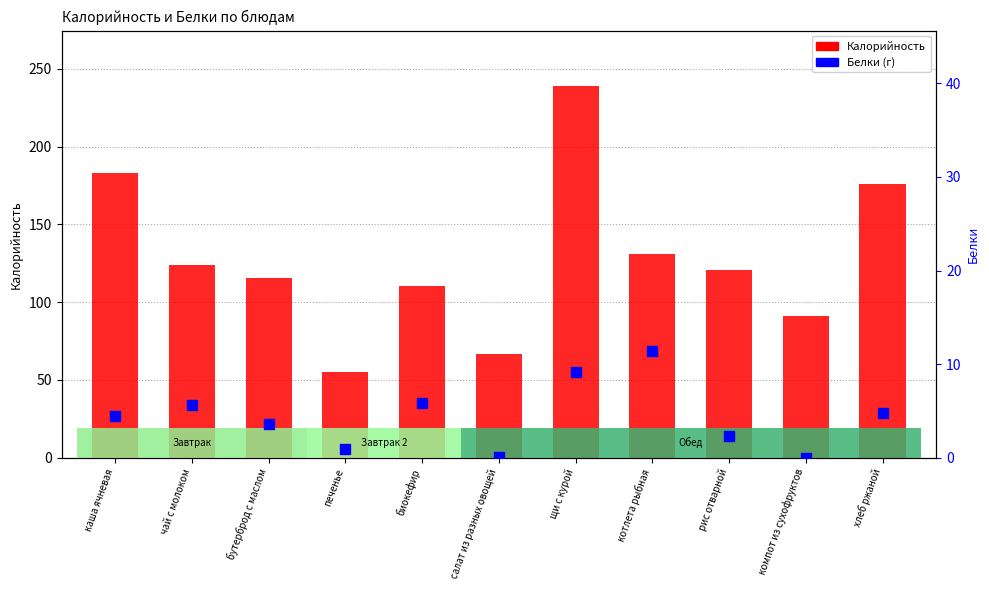

At how many categories does at least one series exceed 23?

11